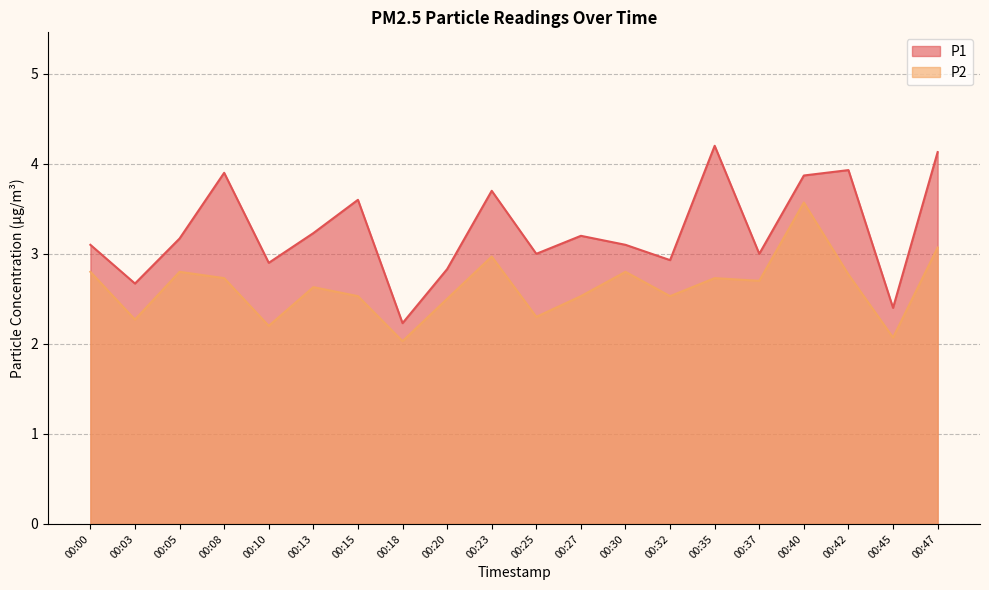

True or false: P1 has more than 2 points higher than both neighbors.

True